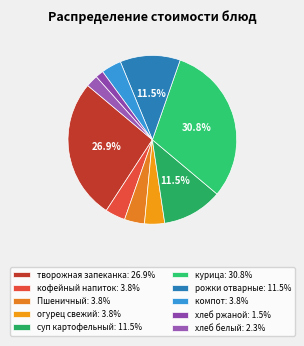

How many slices are in this pie chart?

10